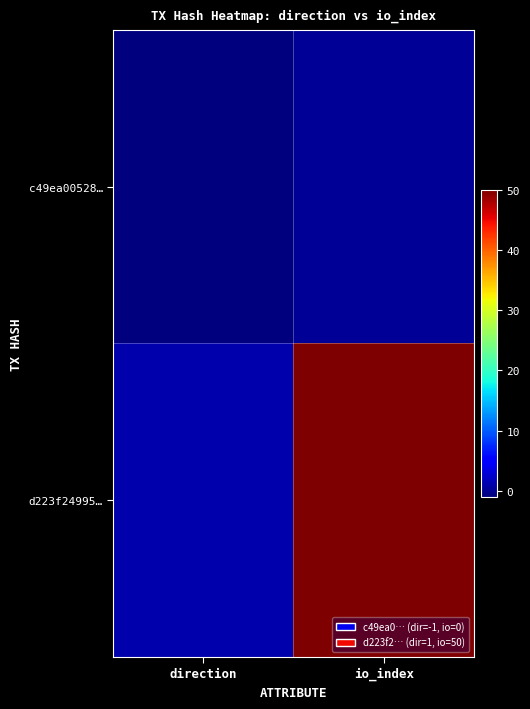

List the series in order of their peak value, highest first.

d223f24995…, c49ea00528…